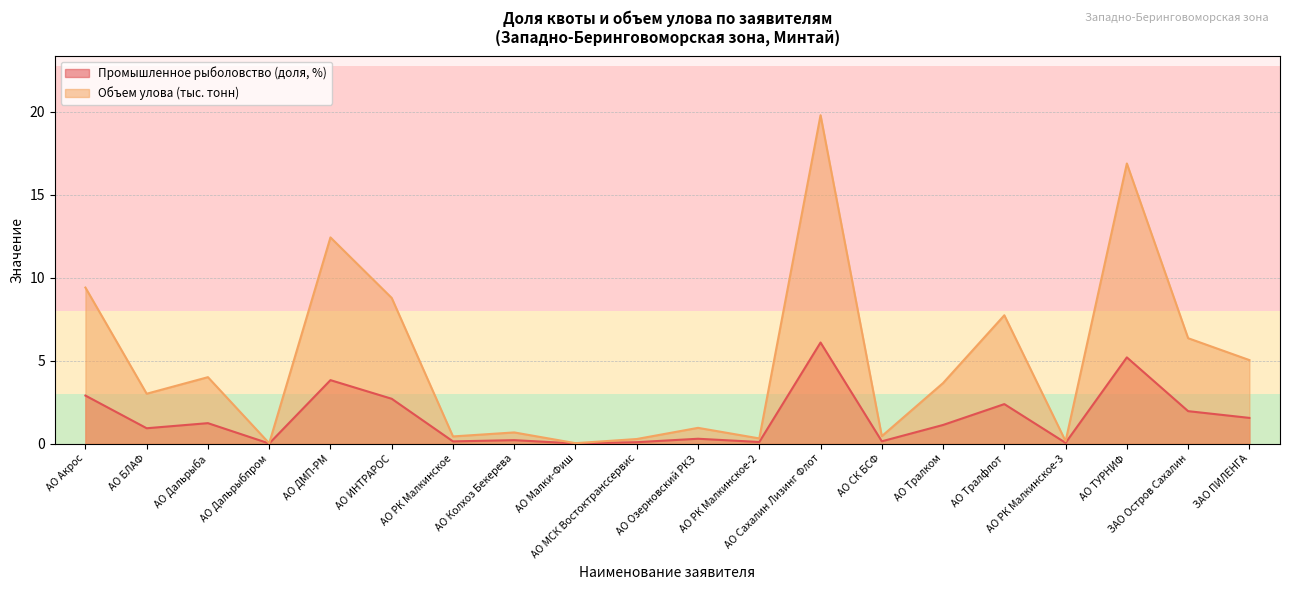

Where is Объем улова (тонн, /1000) nearest to the value 9?

АО ИНТРАРОС